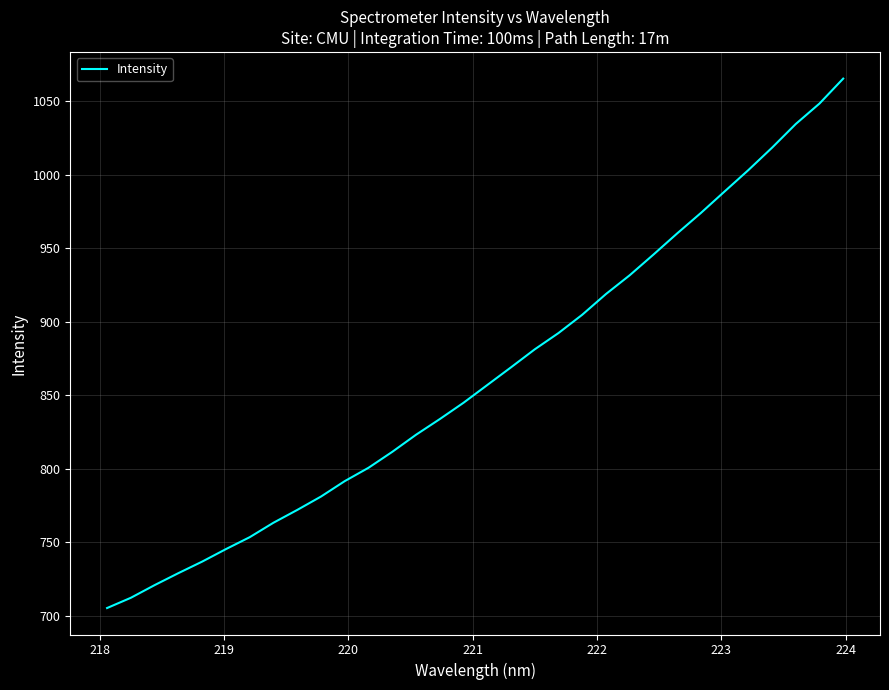

What is the difference between the second highest and minimum values?

343.4